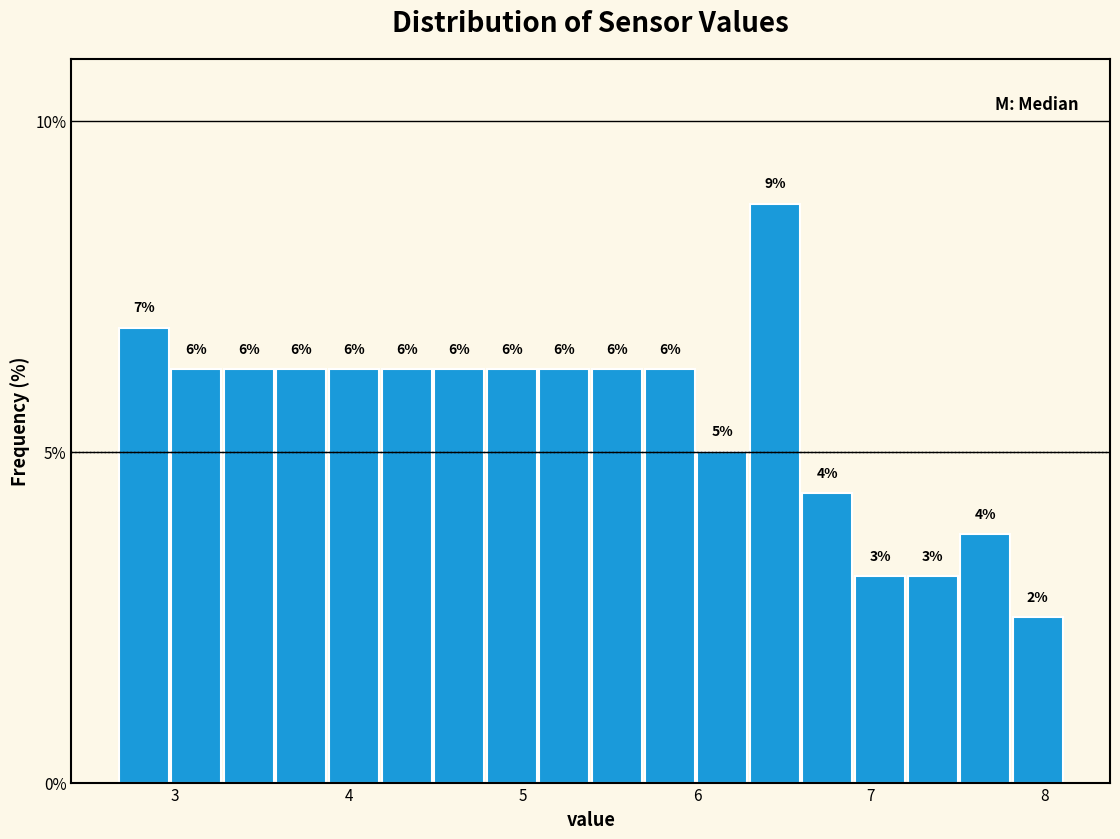

Read against the x-axis, roughly where is the centre of the tallest bar?

6.4